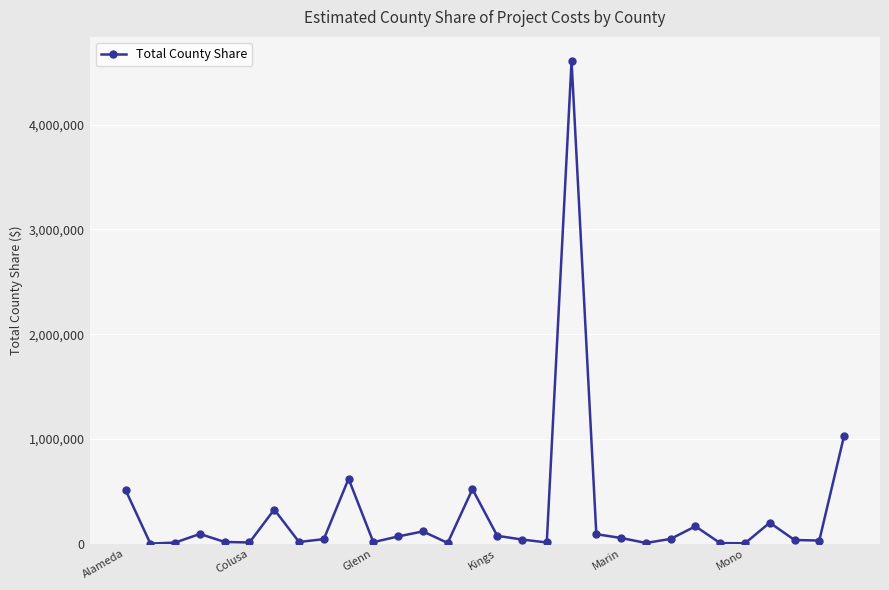

What is the average value?

292035